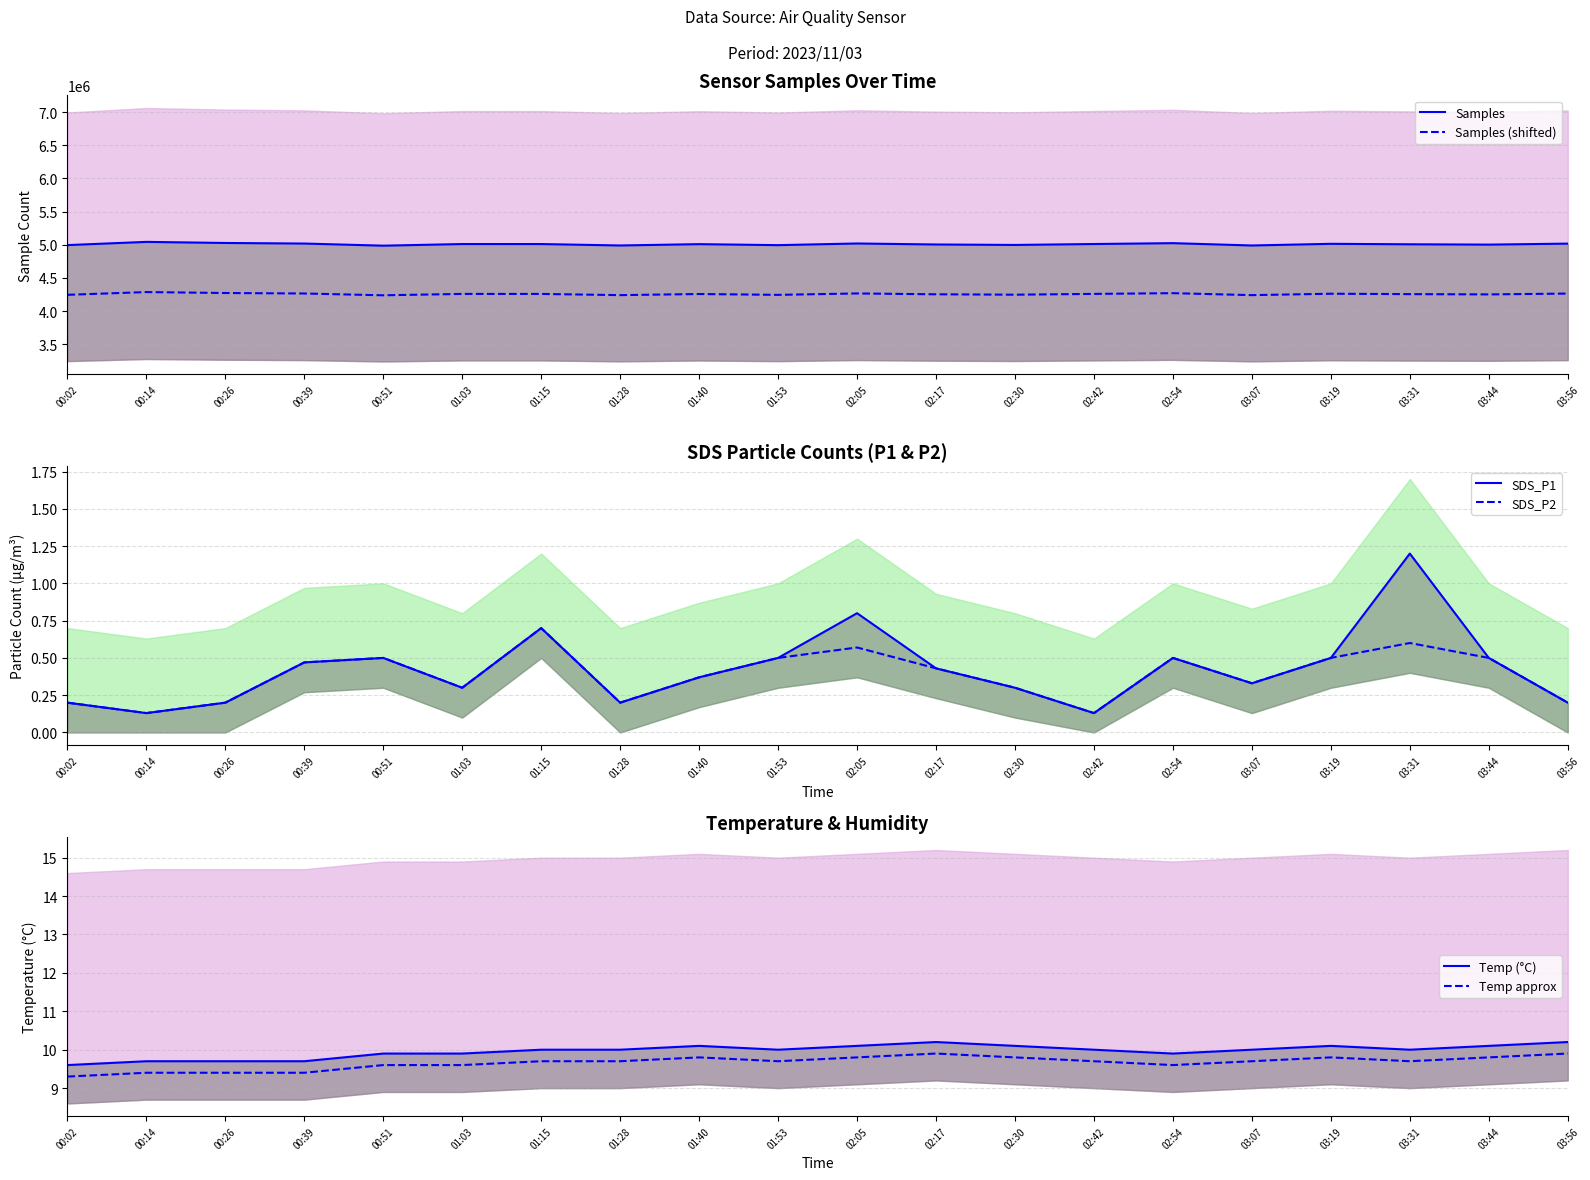

Which series changed the most between 01:15 and 02:05?

Samples